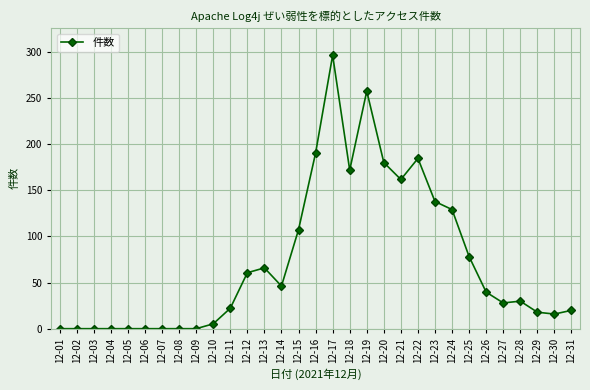

Is this an area chart (filled region under the line)?

No